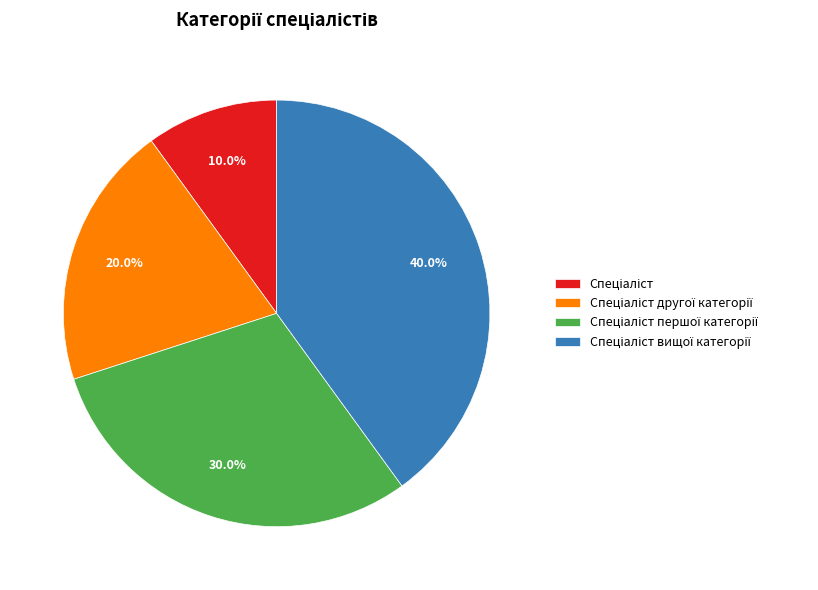

Does any single category account for the majority?

No